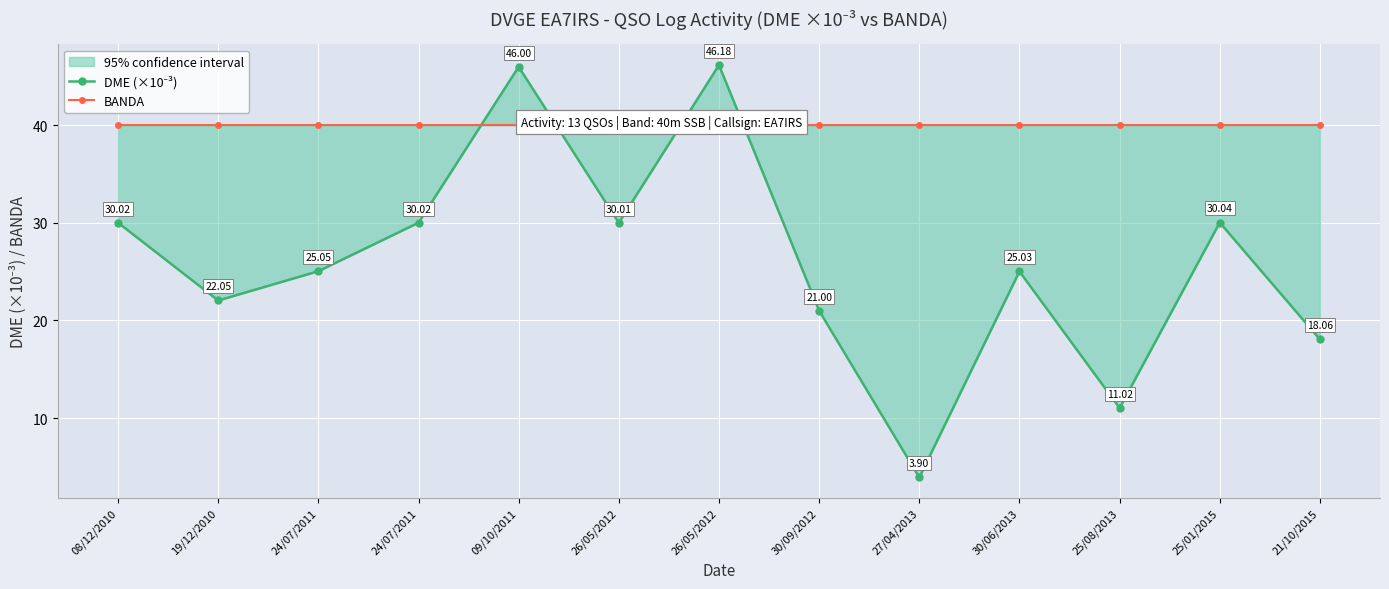

Which series has the largest total across all categories?

BANDA